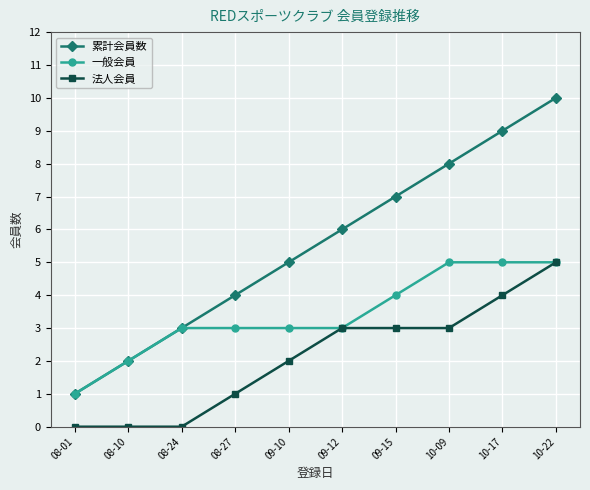

What is the label of the 10th point from the left?

10-22